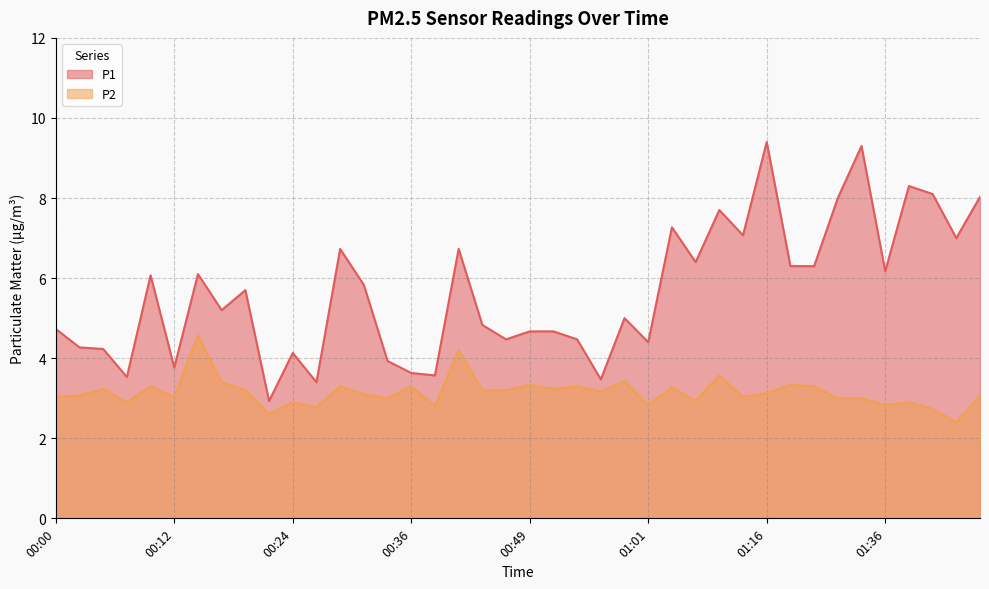

Which category has the lowest value in the P2 series?

01:44